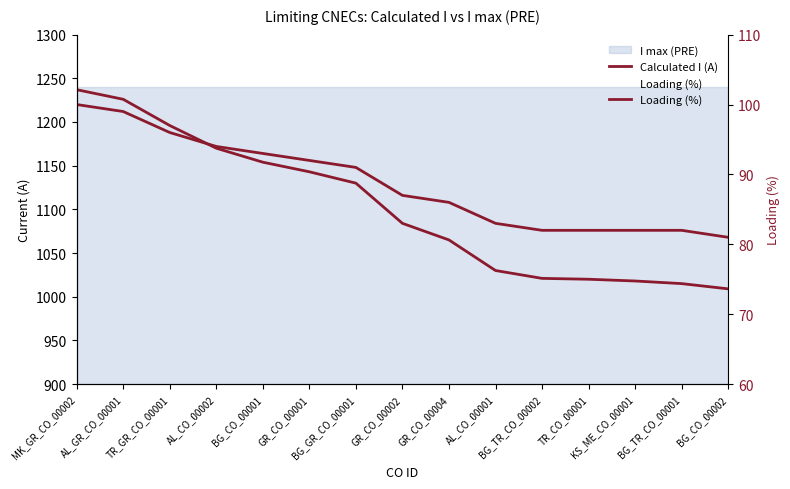

What is the sum of the Calculated I (A) values at BG_TR_CO_00001 and GR_CO_00001?

2158